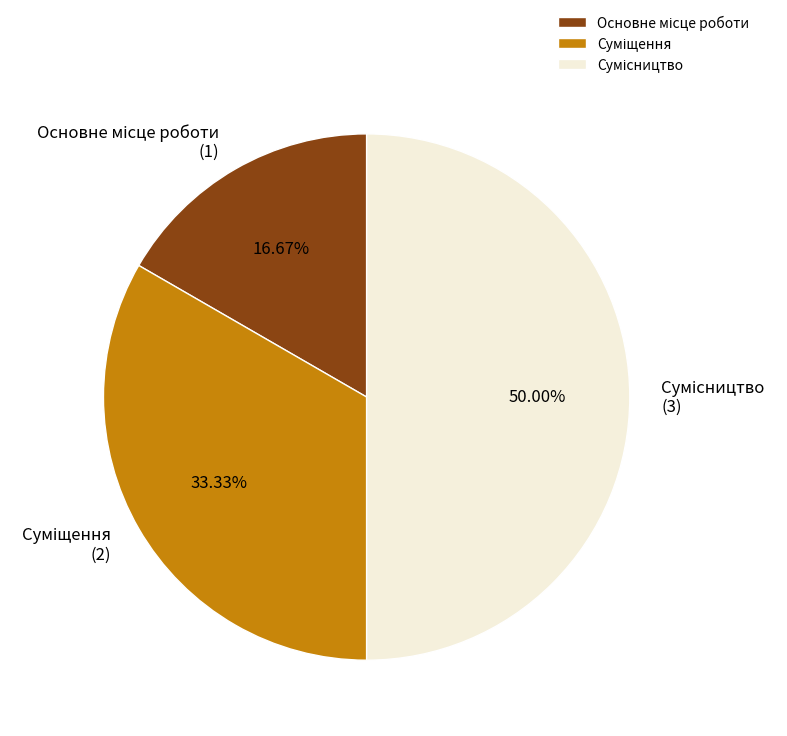

True or false: Основне місце роботи accounts for 17% of the total.

True